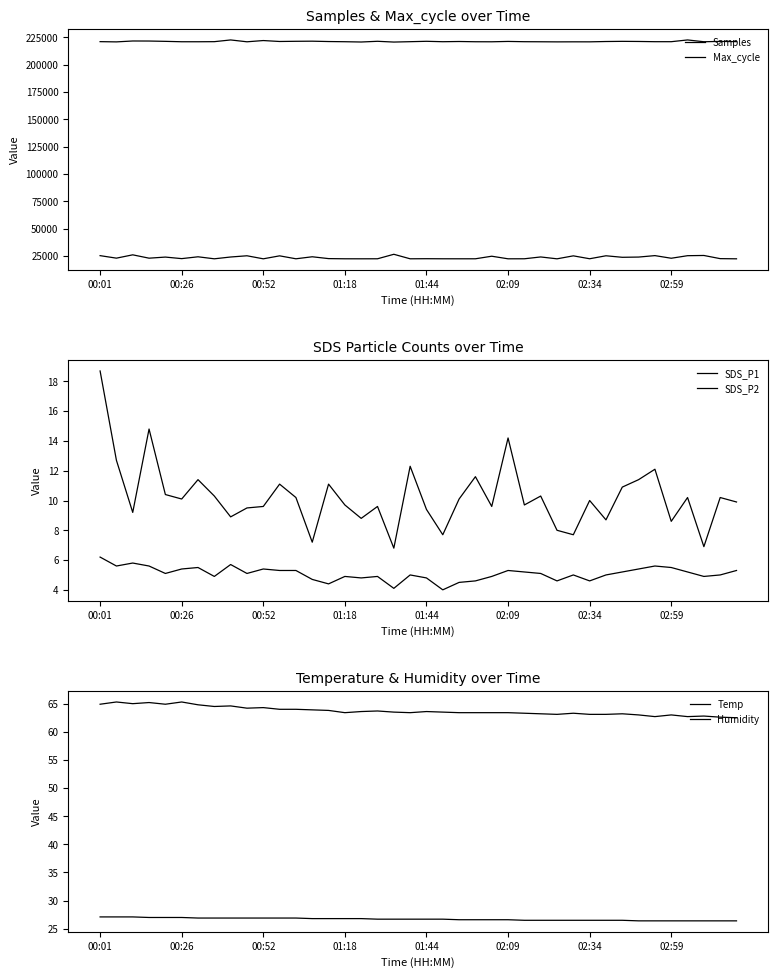

Which category has the highest value in the SDS_P1 series?

00:01